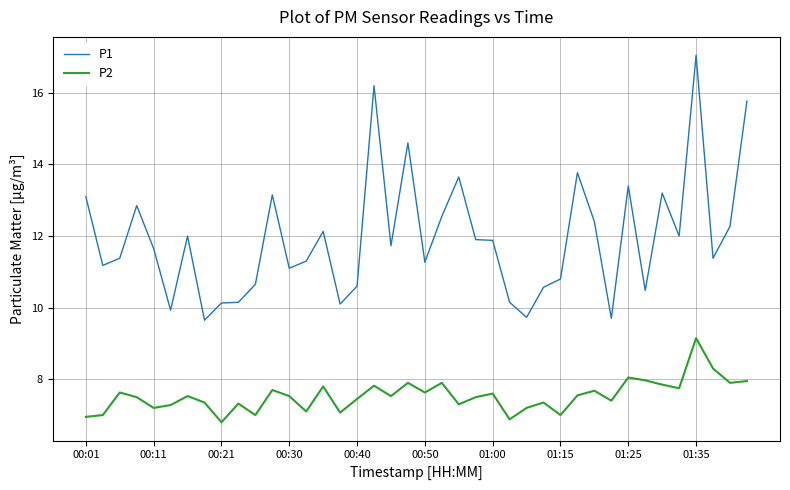

Rank the series by their maximum value, from highest to lowest.

P1, P2